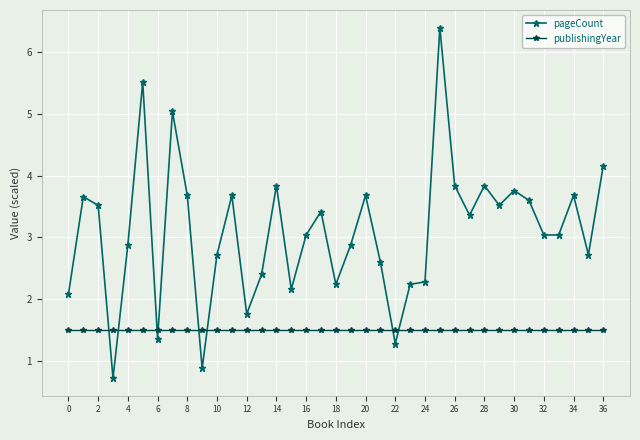

Which series ends up on top after the final intersection of publishingYear and pageCount?

pageCount